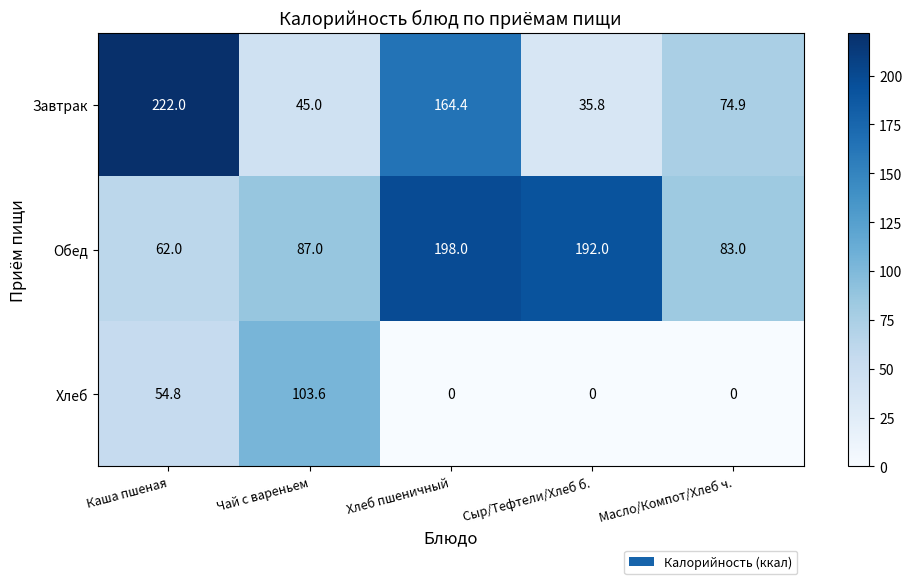

What is the spread (max minus min) of values at Каша пшеная?

167.2